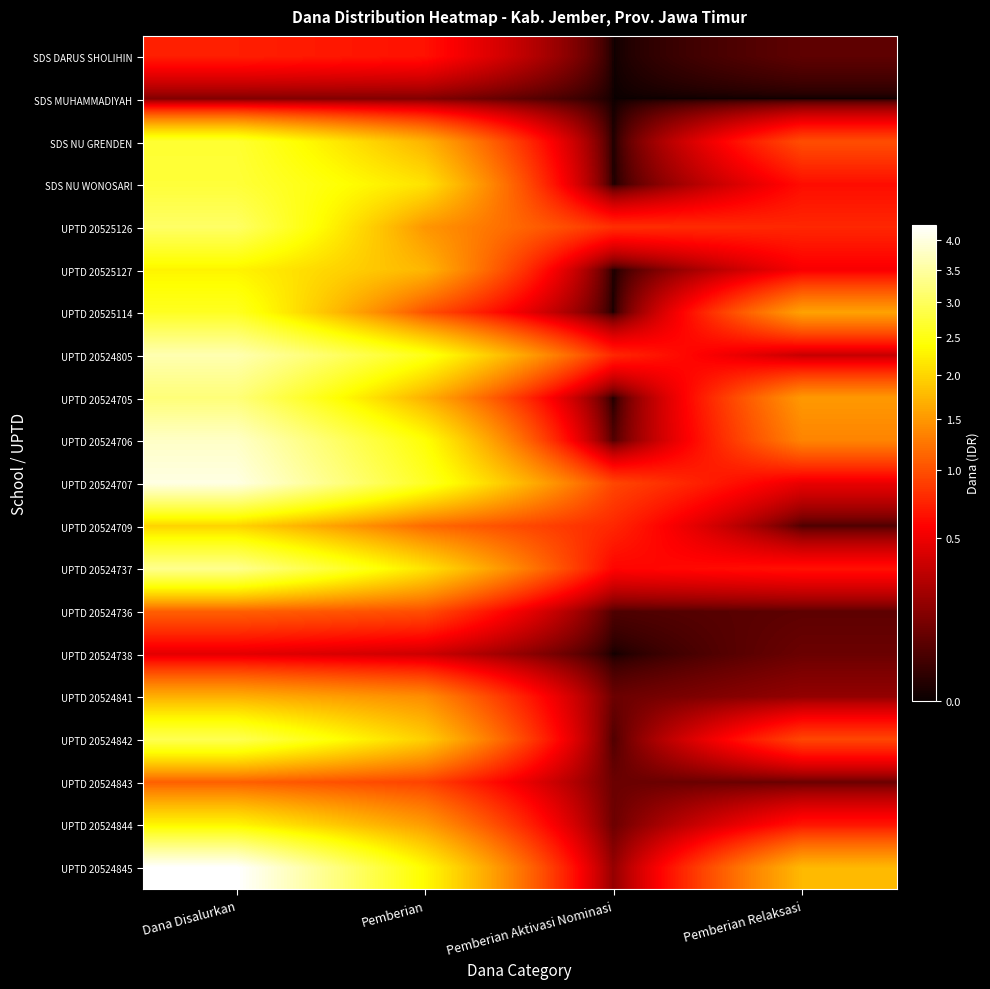

Which label corresponds to the smallest value in the chart?

Pemberian Aktivasi Nominasi